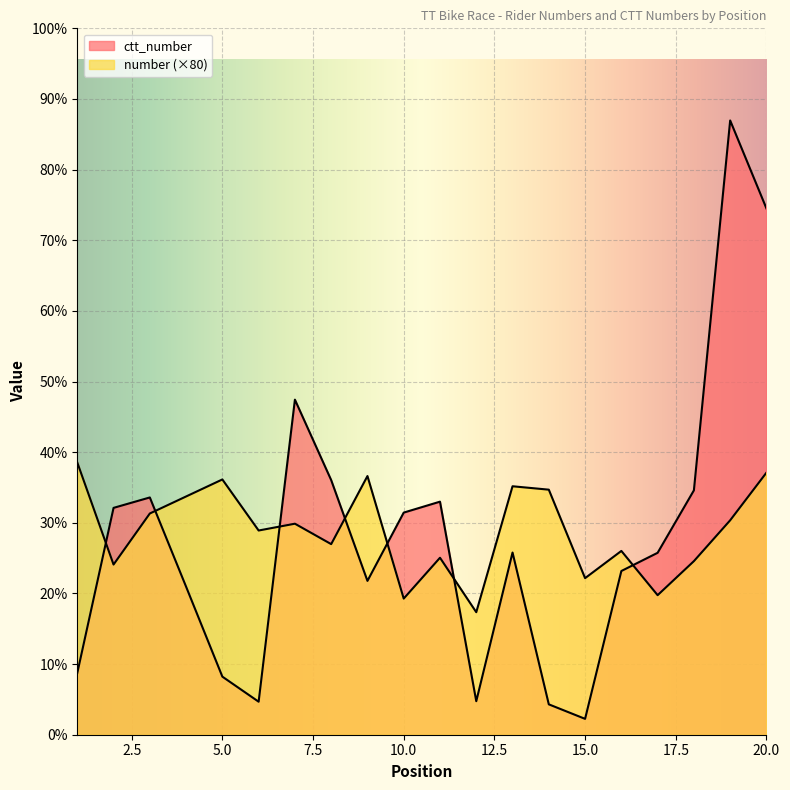

What is the maximum value for number?

6400